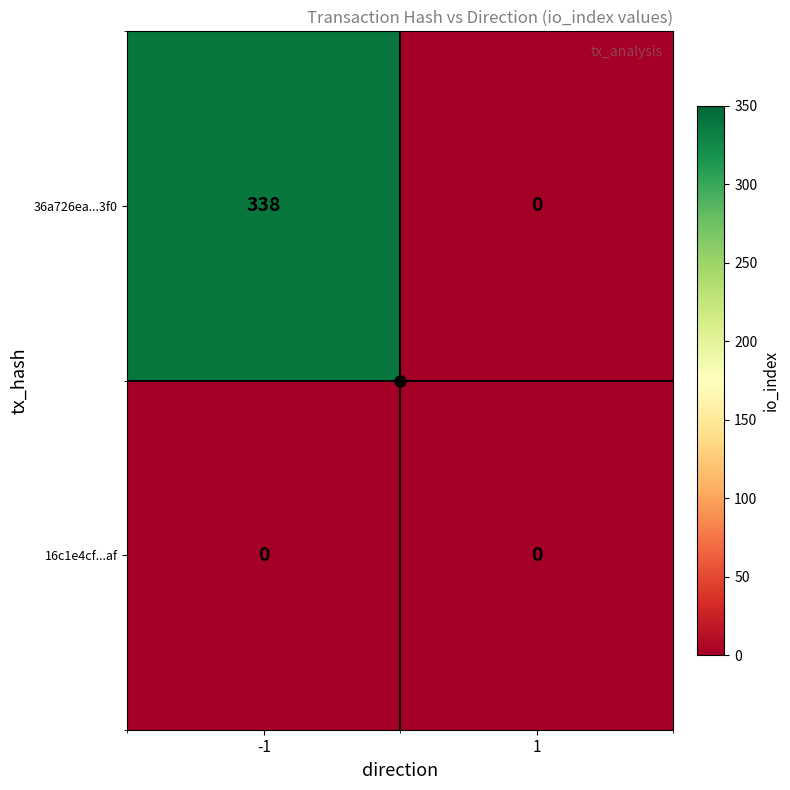

At which category is the sum across all series the highest?

-1